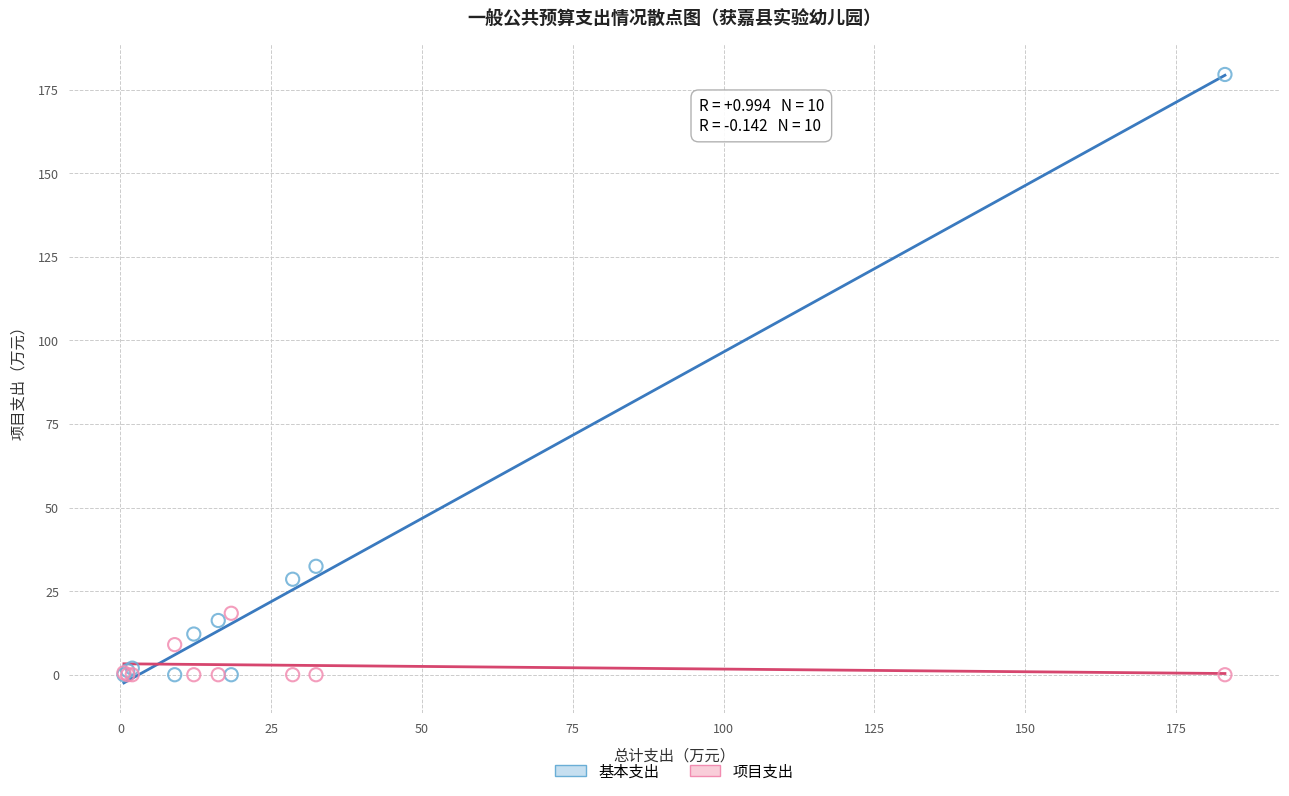

In the 基本支出 series, what Y value is closest to 89?

32.4